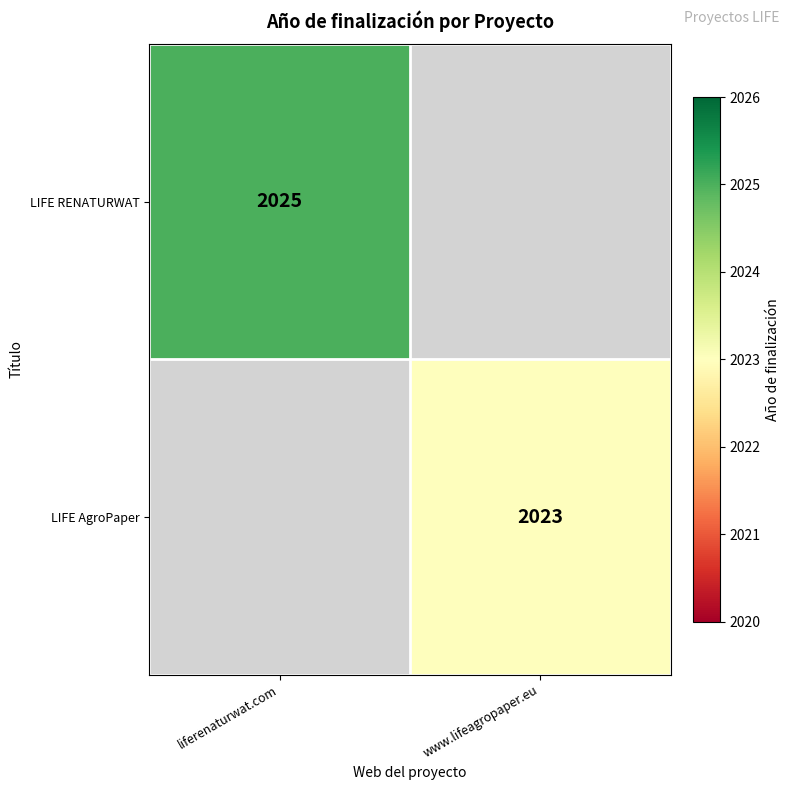

The value of LIFE RENATURWAT at liferenaturwat.com is 925. True or false?

False